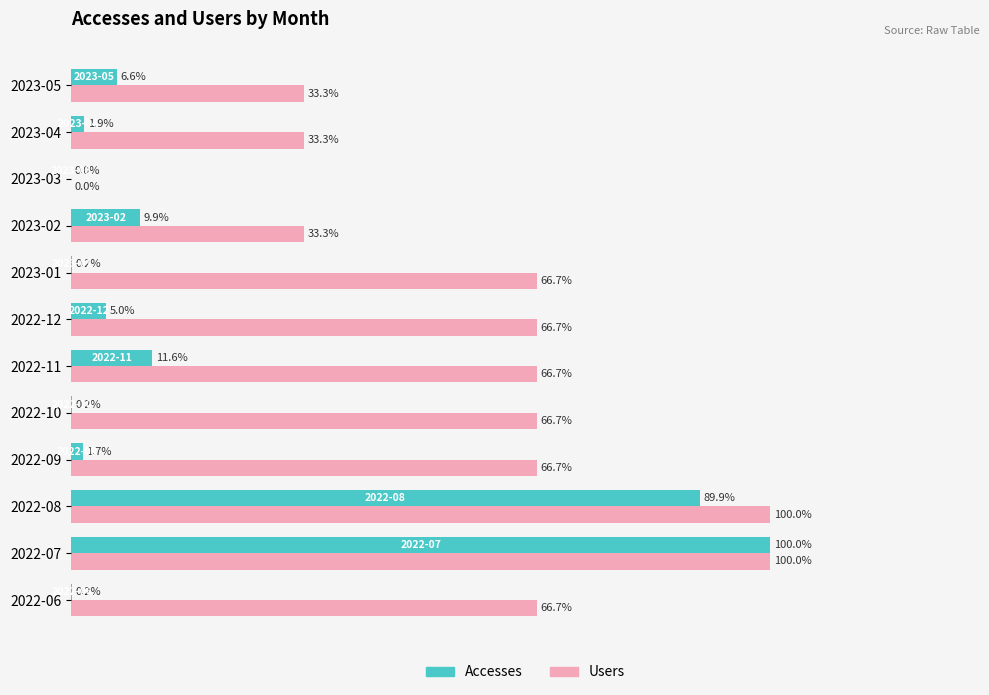

Where is Accesses nearest to the value 50?

2022-11